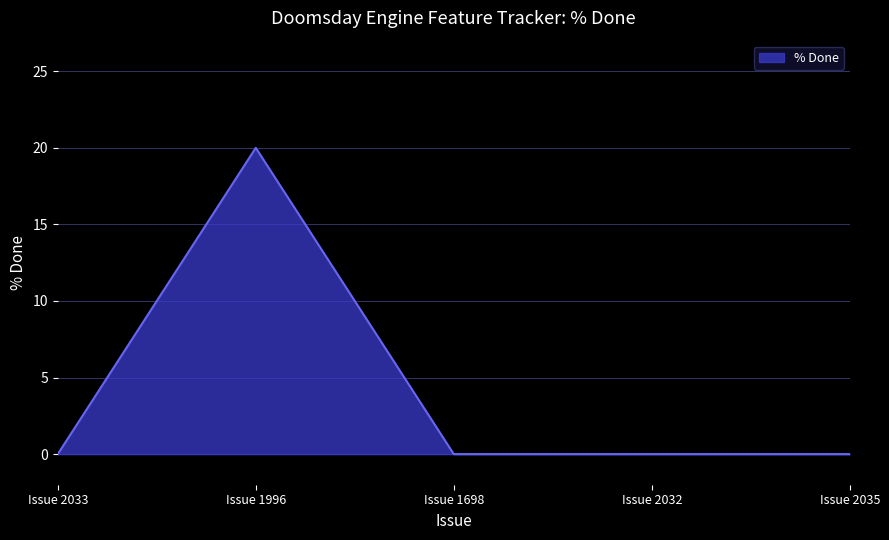

The chart shows a value of 0 at Issue 2035. True or false?

True